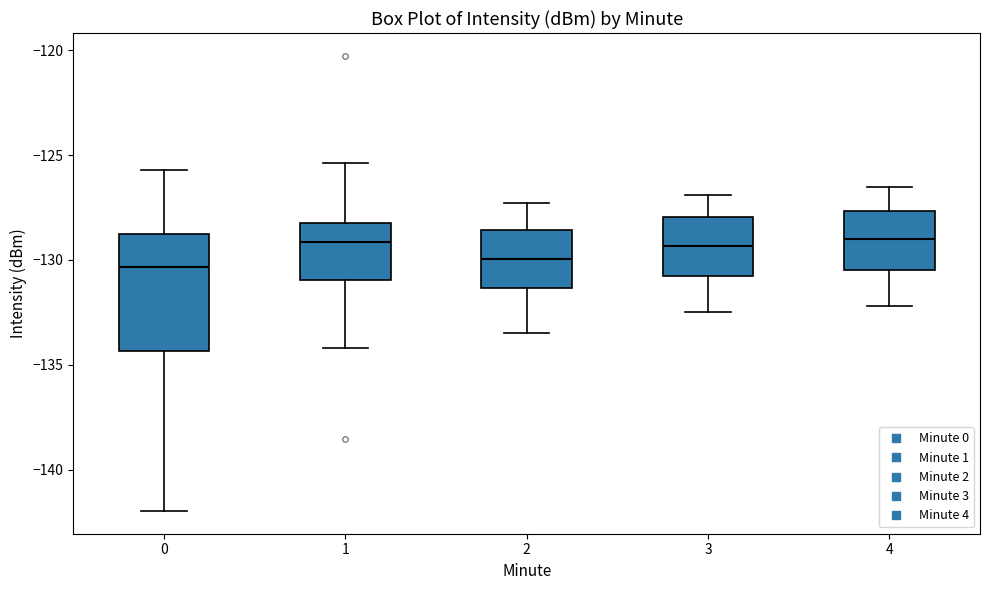

Reading left to right, read every box against the y-axis: the position of its median line, the range the box covers, and the ends of its whiskers. The values are not printed on the chart, so give them approximately, as read against the axis.

0: median -130.5, box -134.5 to -129.0, whiskers -142.0 to -125.5
1: median -129.0, box -131.0 to -128.5, whiskers -134.0 to -125.5
2: median -130.0, box -131.5 to -128.5, whiskers -133.5 to -127.5
3: median -129.5, box -131.0 to -128.0, whiskers -132.5 to -127.0
4: median -129.0, box -130.5 to -127.5, whiskers -132.0 to -126.5